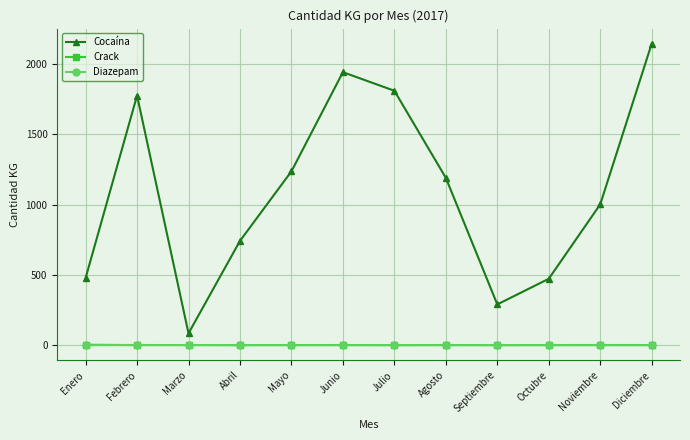

How many interior local valleys does the Cocaína series have?

2